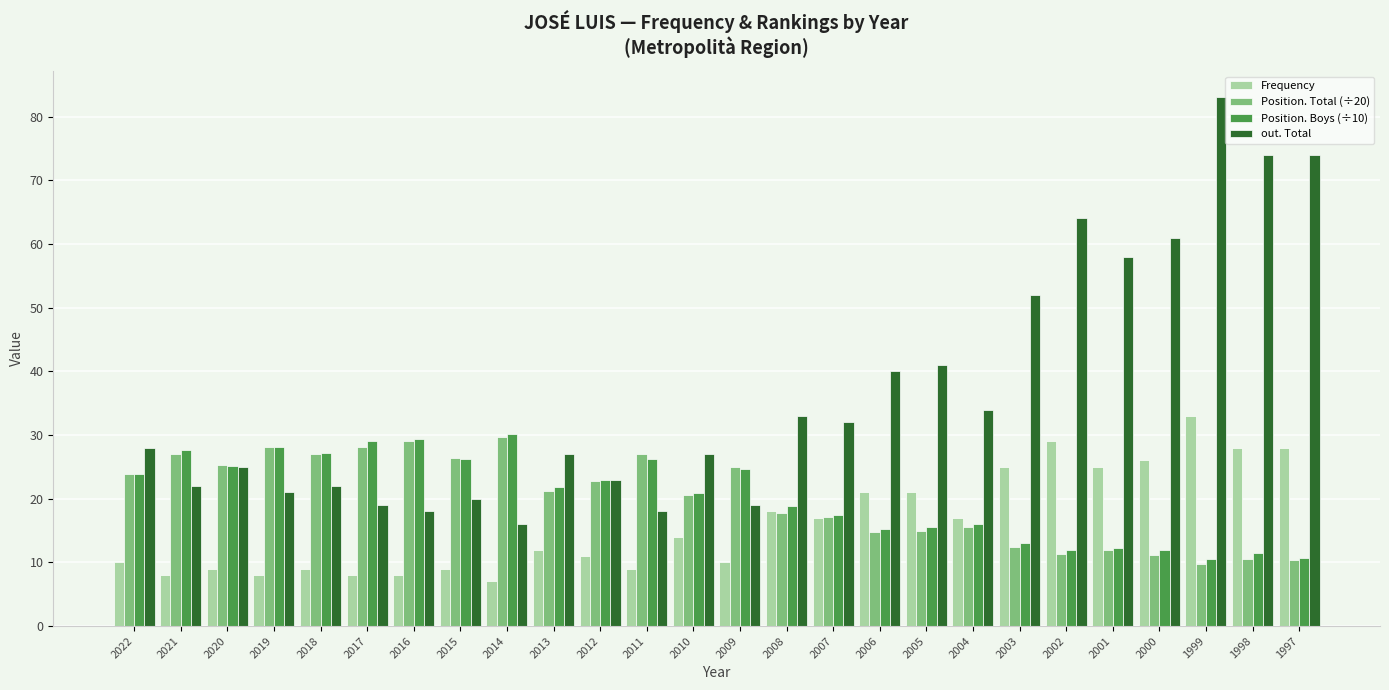

What is the sum of all out. Total values?

951.0